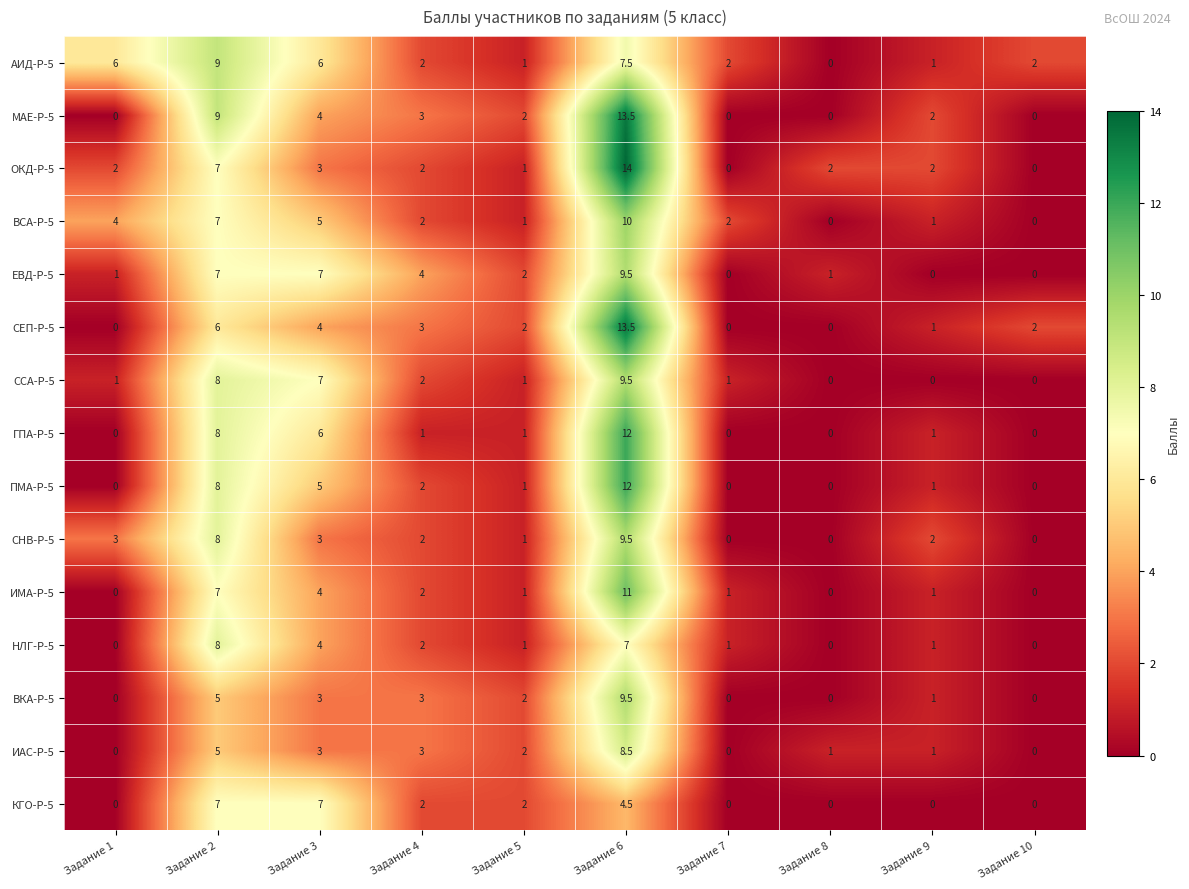

At which category does the chart reach its peak across all series?

Задание 6